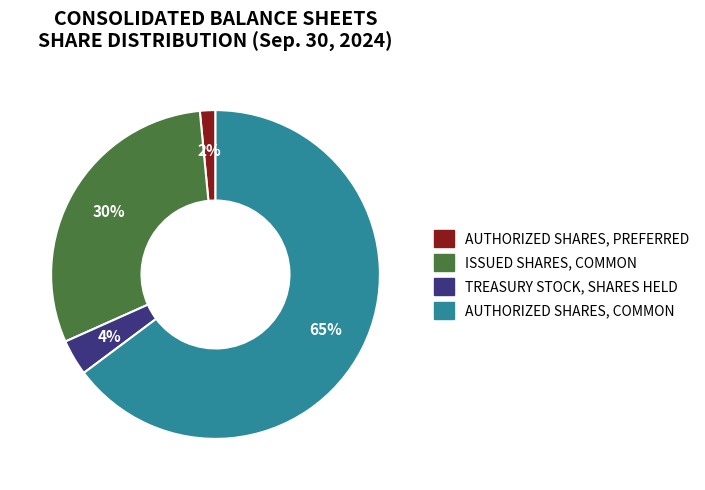

Is there a majority slice in this chart?

Yes